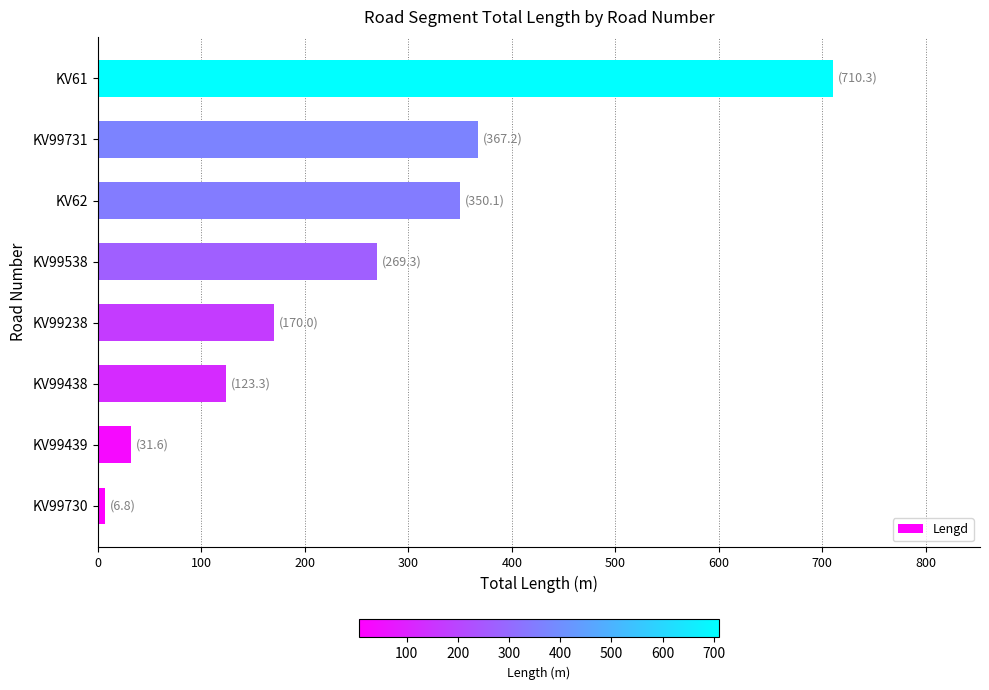

What is the smallest value displayed?

6.8